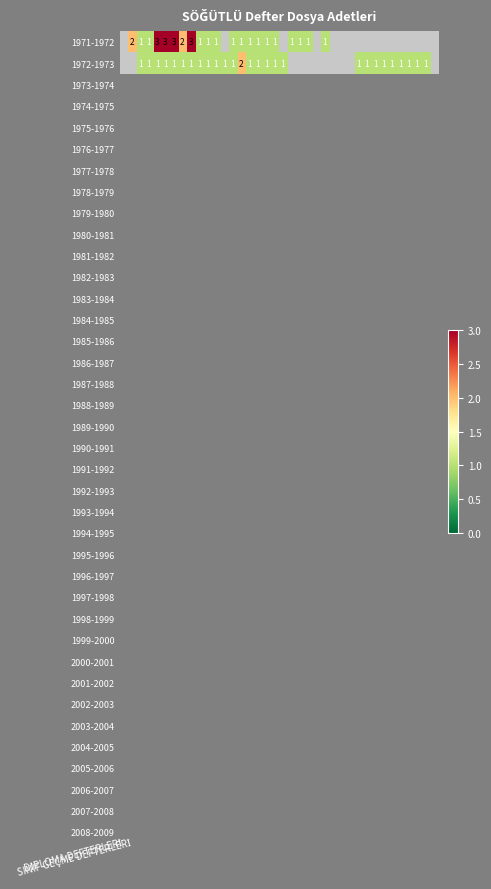

How many values in the 1972-1973 series exceed 1?

1